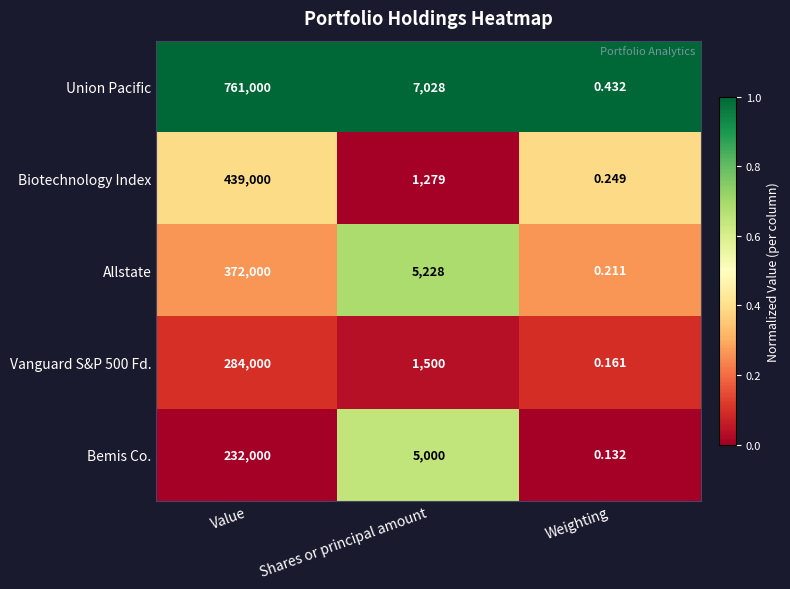

What is the total value across all series at Shares or principal amount?

20035.0